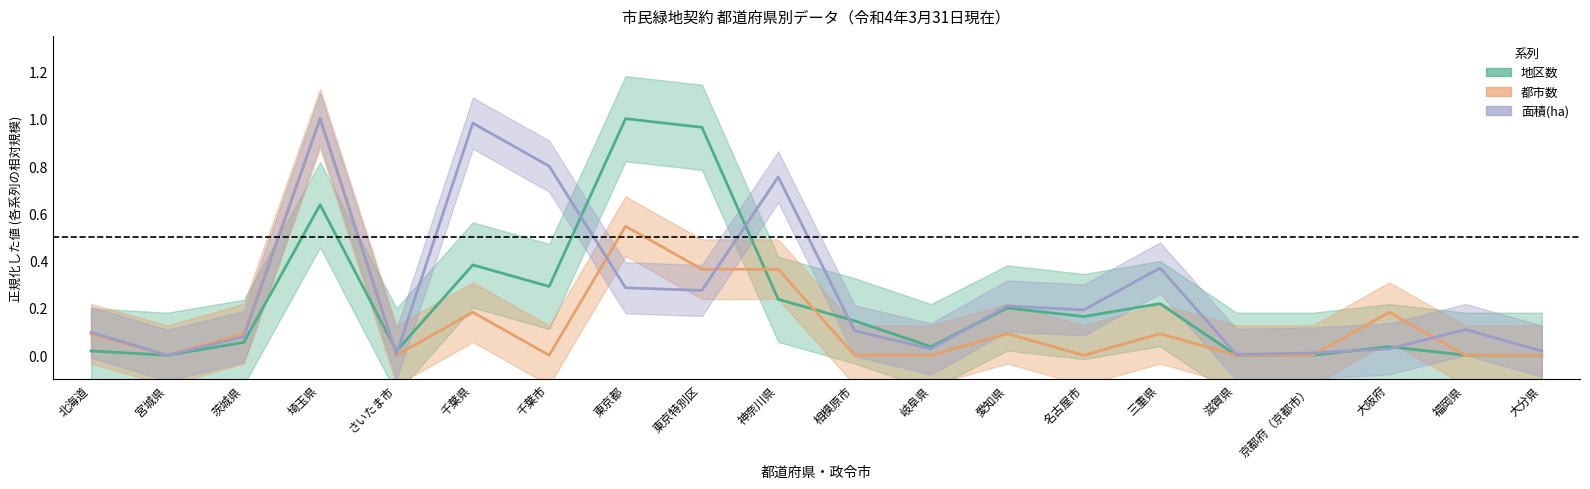

Is the value of 面積(ha) at 千葉県 greater than the value of 都市数 at 茨城県?

Yes